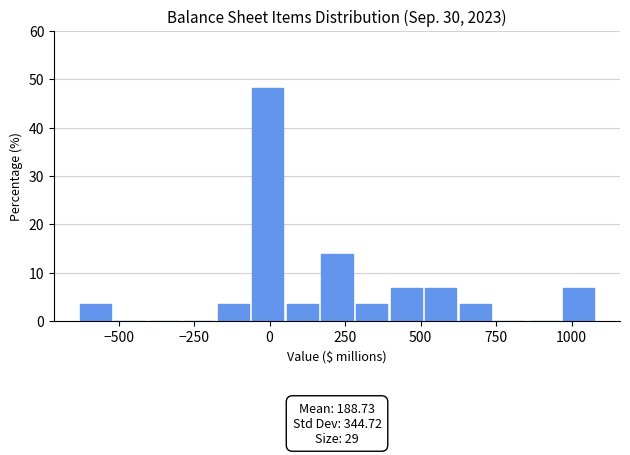

Around what value on the x-axis is the tallest bar? Give the approximate position of its centre, as read against the axis.

0